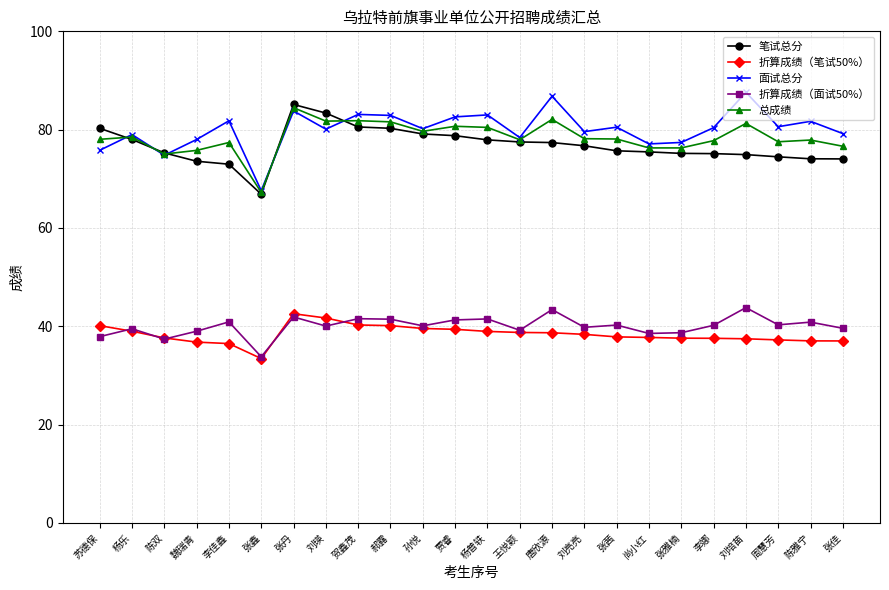

What is the label of the 18th point from the left?

尚小红